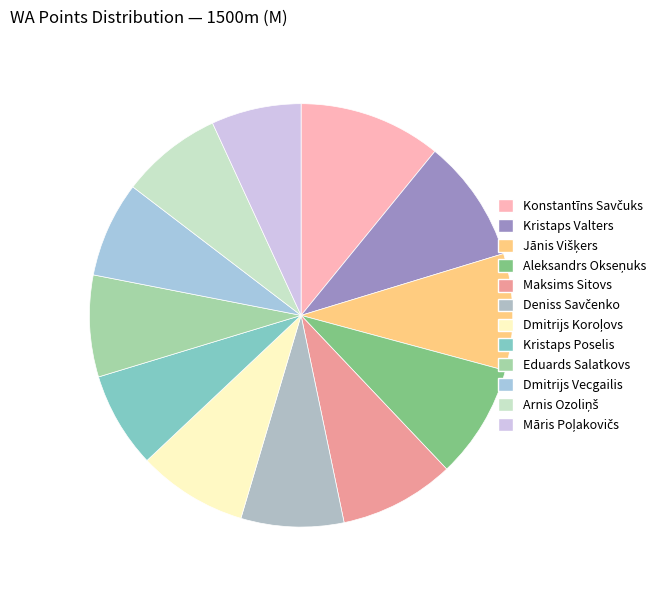

What is the change in value from Dmitrijs Vecgailis to Arnis Ozoliņš?

+34